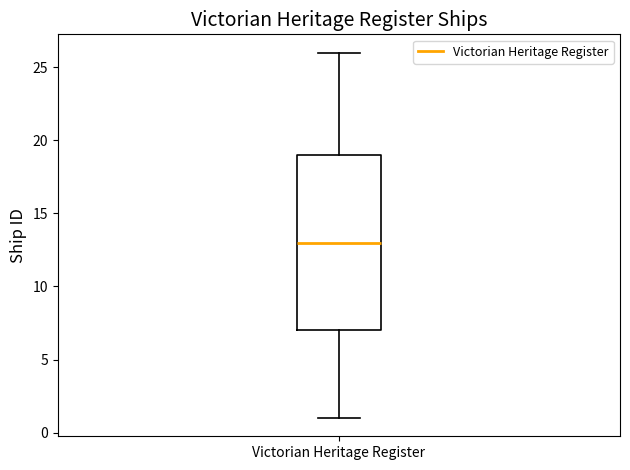

Where does the upper whisker of the box for Victorian Heritage Register end on the y-axis? The values are not printed on the chart, so give them approximately, as read against the axis.

26